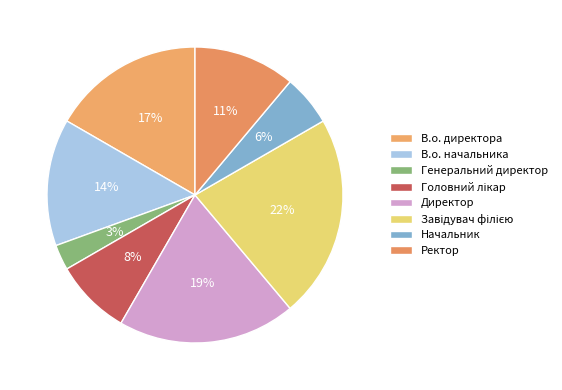

Is it true that Ректор is 21% of the pie?

False